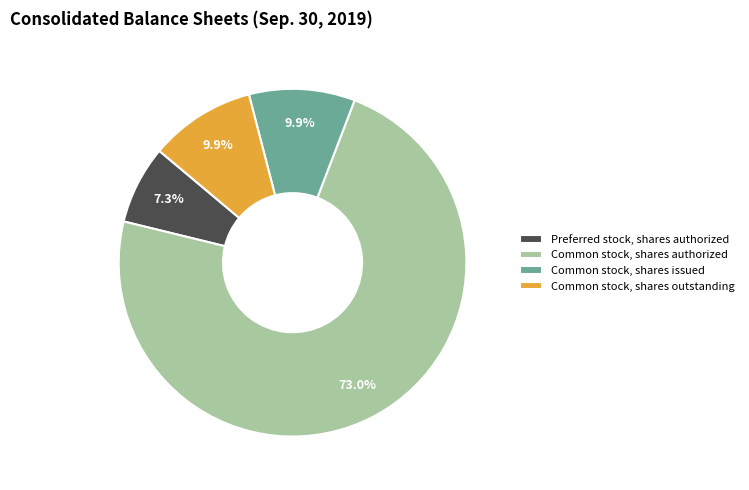

Count the number of slices in the pie.

4